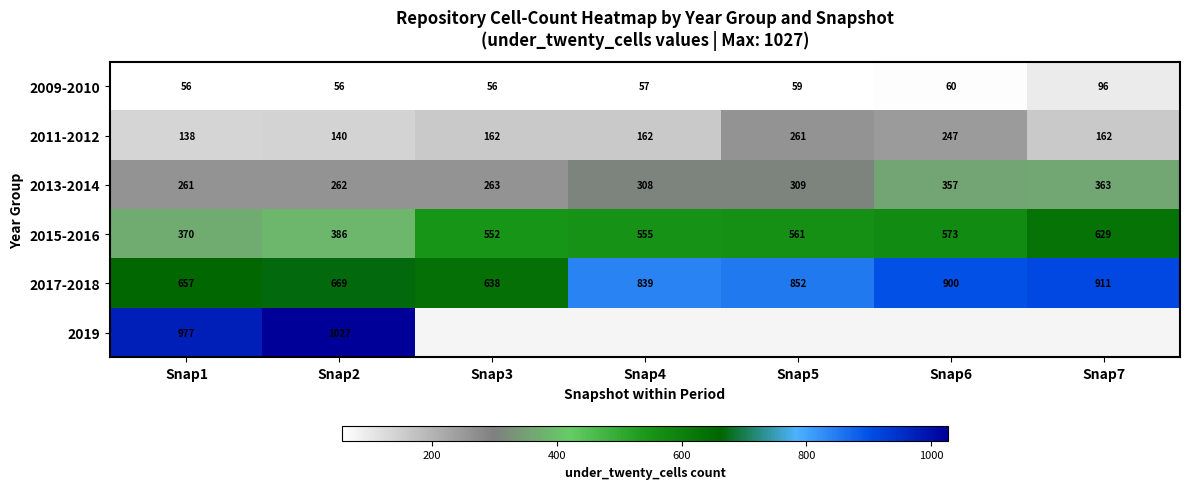

Is the value of 2013-2014 at Snap2 greater than the value of 2017-2018 at Snap6?

No